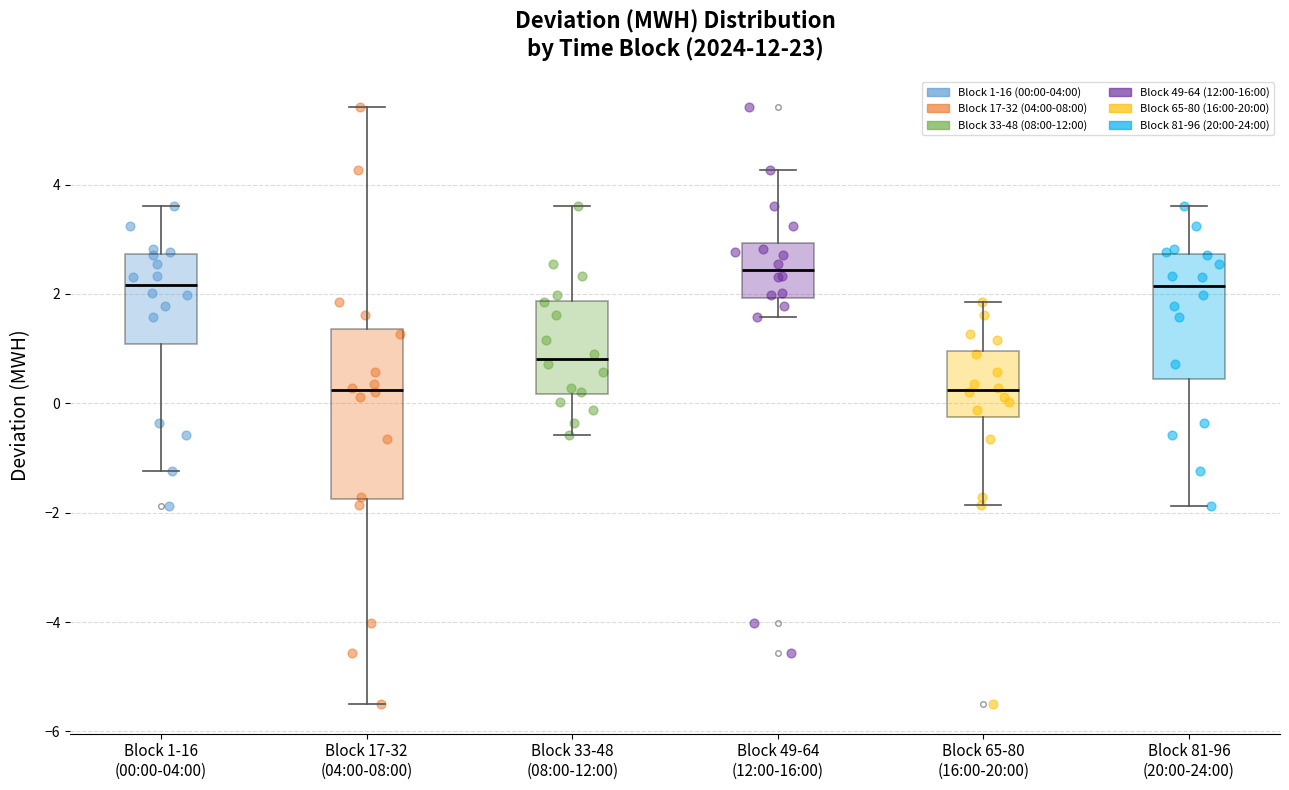

Reading left to right, transcribe this box plot: for each box, give where its median line is, the range the box spans, and where its two whiskers end, as read against the y-axis. The values are not printed on the chart, so give them approximately, as read against the axis.

Block 1-16 (00:00-04:00): median 2.2, box 1.0 to 2.8, whiskers -1.2 to 3.6
Block 17-32 (04:00-08:00): median 0.2, box -1.8 to 1.4, whiskers -5.4 to 5.4
Block 33-48 (08:00-12:00): median 0.8, box 0.2 to 1.8, whiskers -0.6 to 3.6
Block 49-64 (12:00-16:00): median 2.4, box 2.0 to 3.0, whiskers 1.6 to 4.2
Block 65-80 (16:00-20:00): median 0.2, box -0.2 to 1.0, whiskers -1.8 to 1.8
Block 81-96 (20:00-24:00): median 2.2, box 0.4 to 2.8, whiskers -1.8 to 3.6